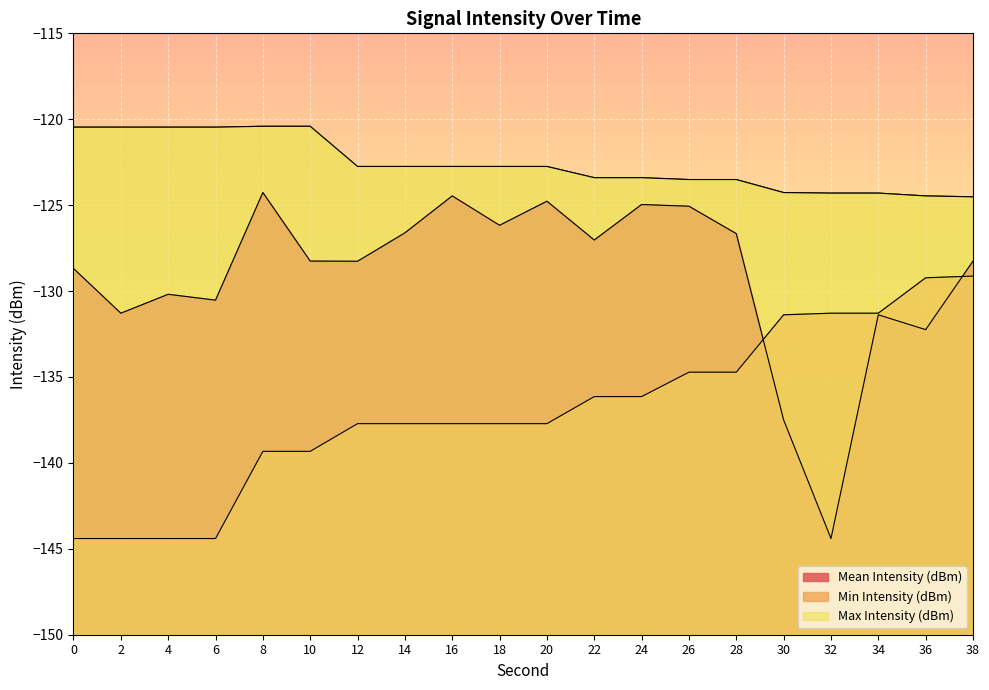

At which label does Min Intensity (dBm) first exceed -137?

22